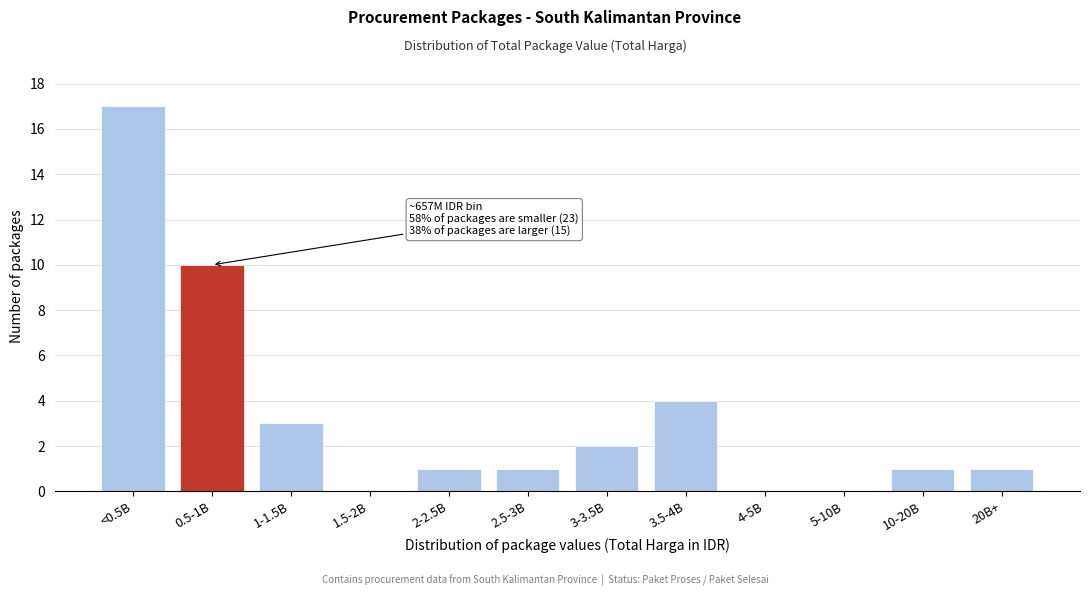

Reading left to right, transcribe all the data shown in this chart.

<0.5B=17	0.5-1B=10	1-1.5B=3	1.5-2B=0	2-2.5B=1	2.5-3B=1	3-3.5B=2	3.5-4B=4	4-5B=0	5-10B=0	10-20B=1	20B+=1